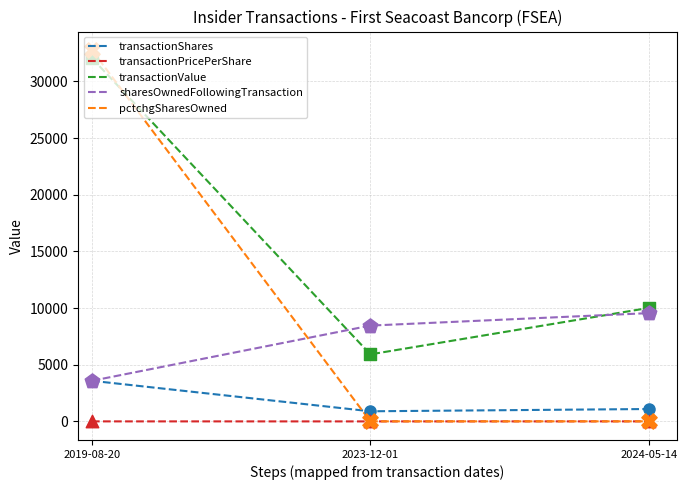

Which series changed the most between 2023-12-01 and 2024-05-14?

transactionValue